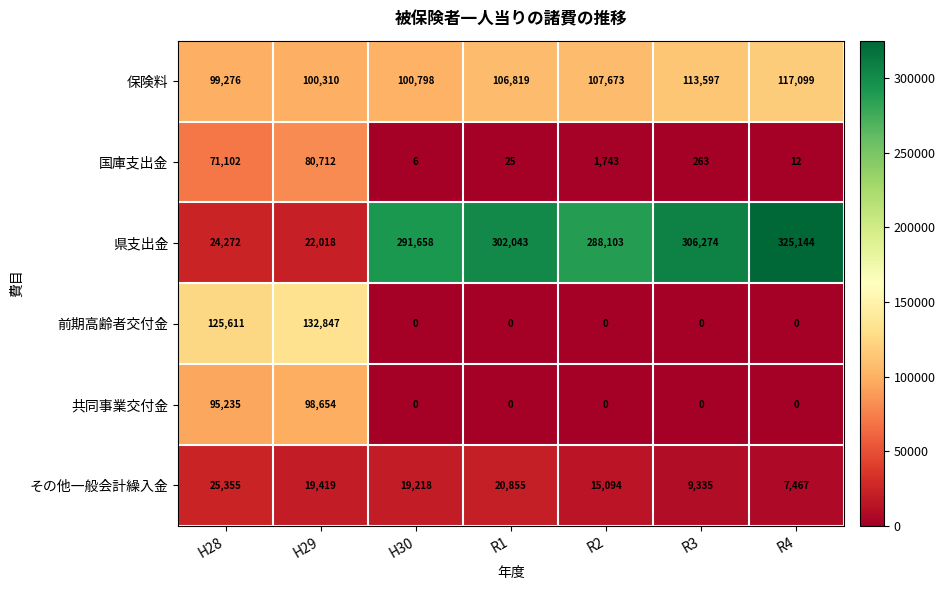

At how many categories does at least one series exceed 252457?

5